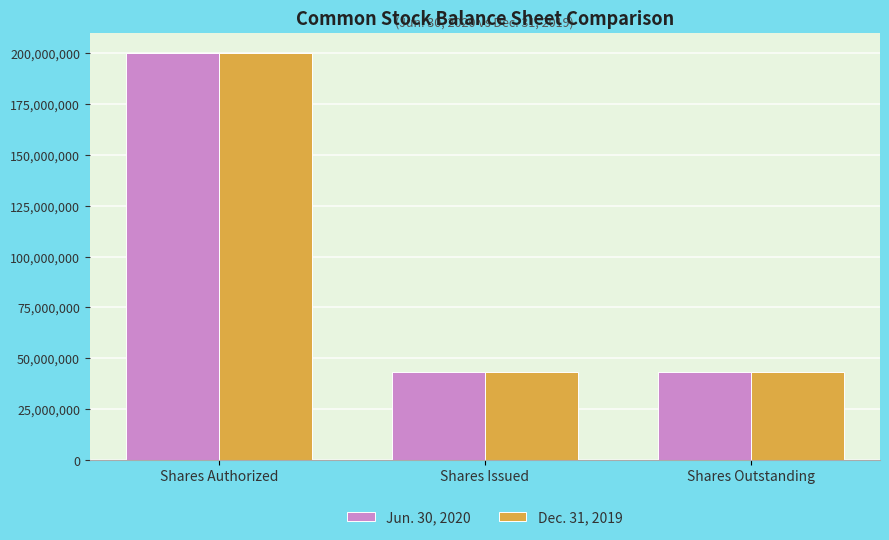

How many distinct data groups are displayed?

2